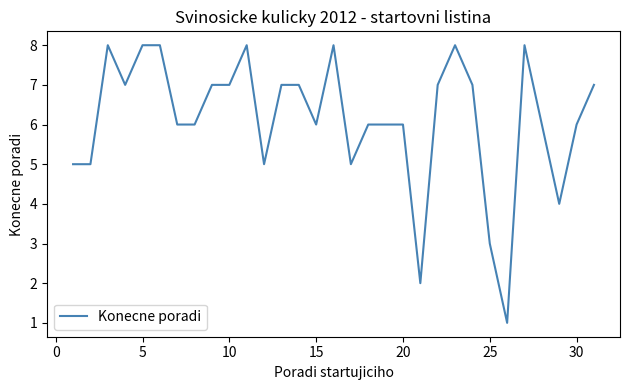

True or false: the data has more than 2 interior local peaks.

True